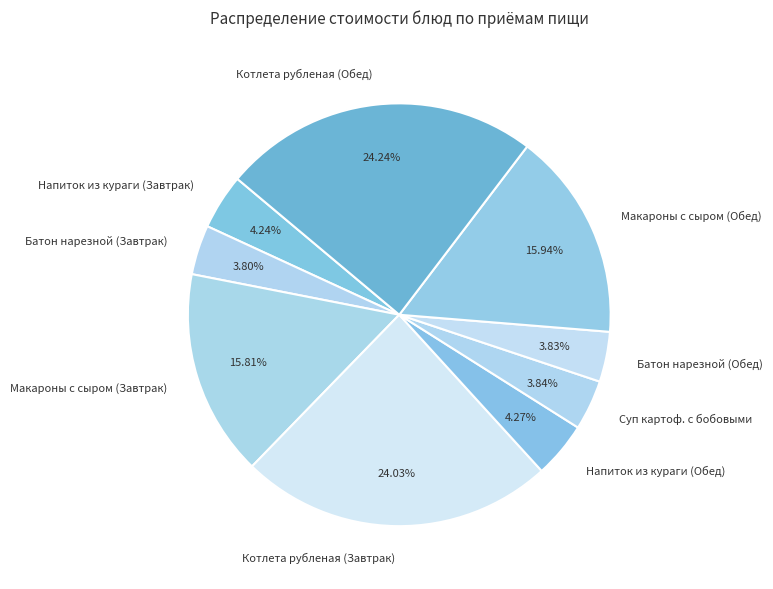

Approximately how many times larger is the value at Котлета рубленая (Обед) compared to Напиток из кураги (Завтрак)?

5.7